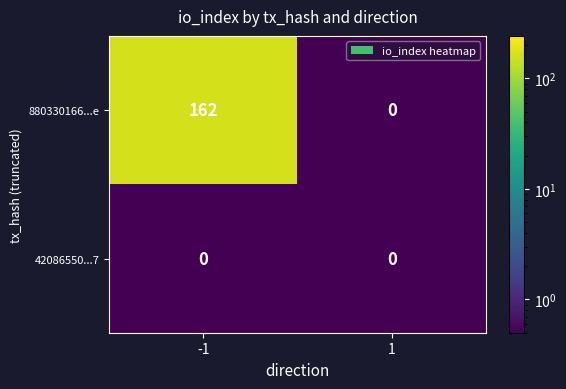

What is the total value across all series at 1?

0